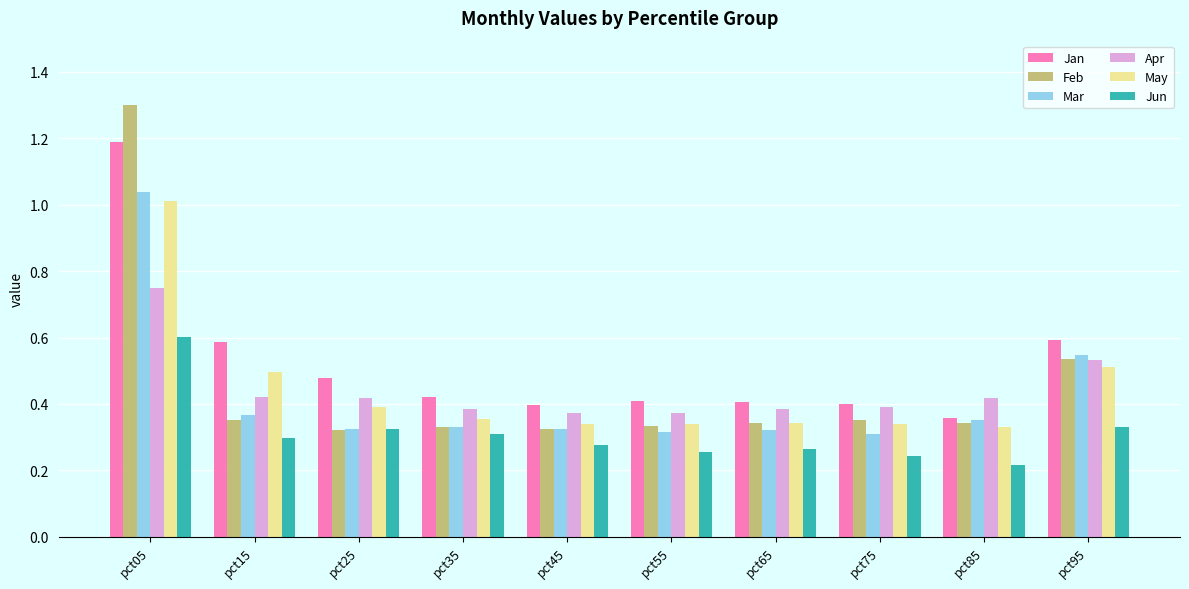

The value of Feb at pct15 is 0.6. True or false?

False